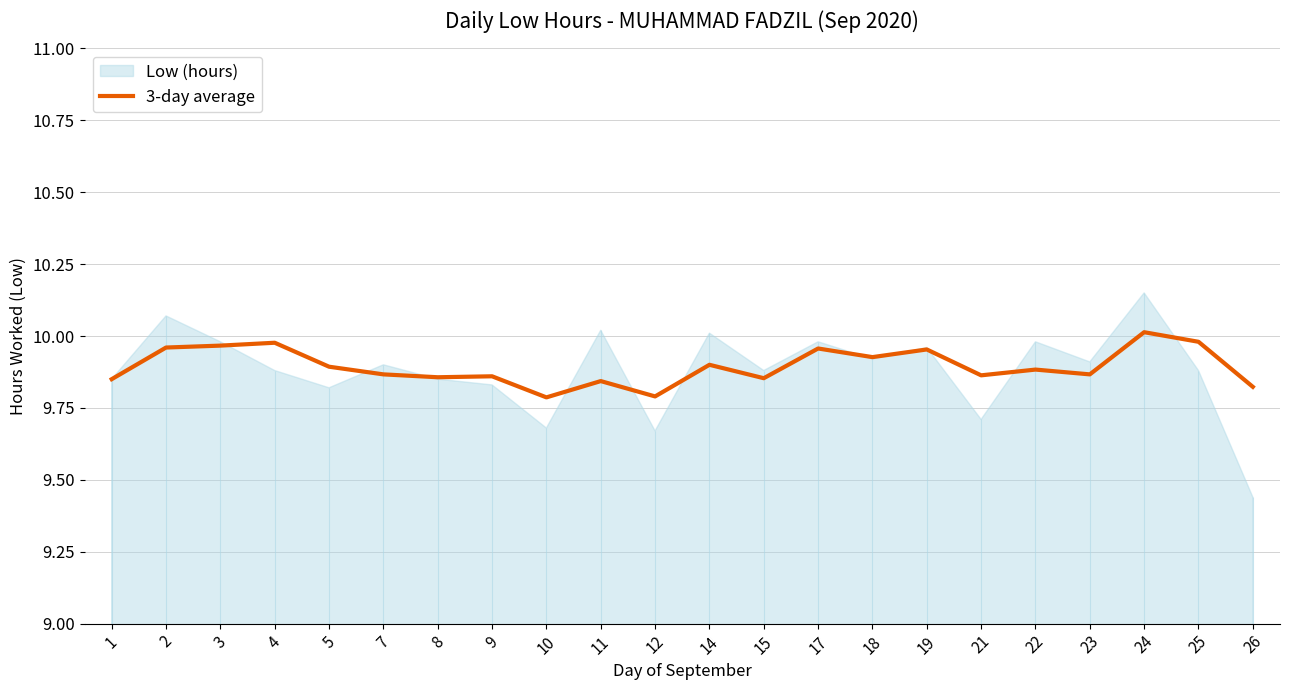

Reading right to left, list all the values displayed in this chart.

26=9.8	25=10.0	24=10.0	23=9.9	22=9.9	21=9.9	19=10.0	18=9.9	17=10.0	15=9.9	14=9.9	12=9.8	11=9.8	10=9.8	9=9.9	8=9.9	7=9.9	5=9.9	4=10.0	3=10.0	2=10.0	1=9.8